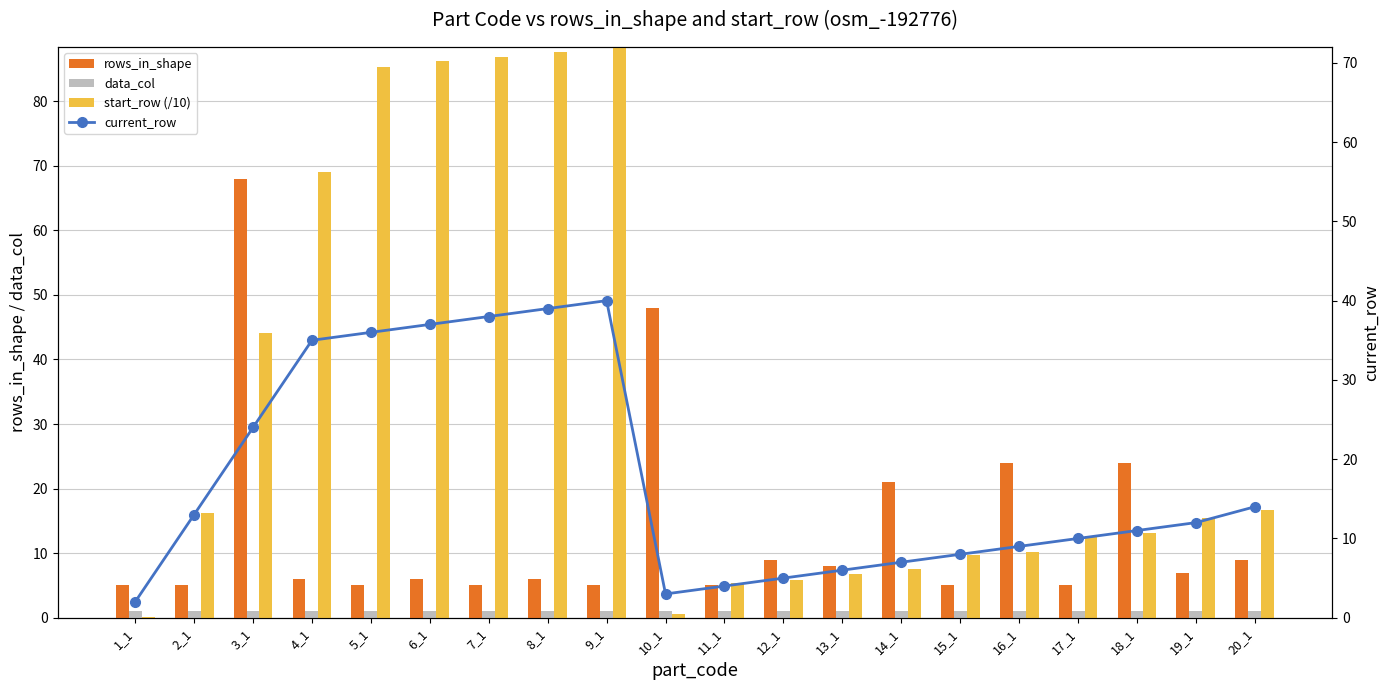

What is the spread (max minus min) of values at 1_1?

4.9